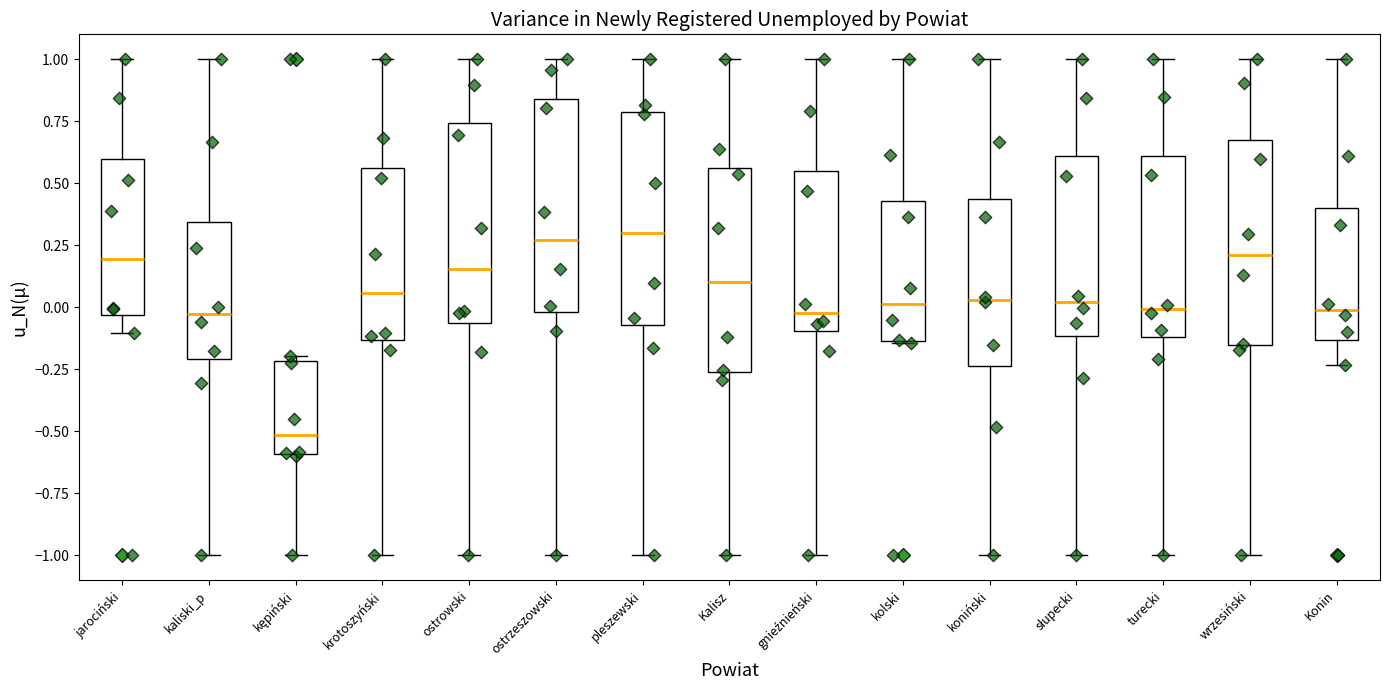

Reading left to right, read every box against the y-axis: the position of its median line, the range the box covers, and the ends of its whiskers. The values are not printed on the chart, so give them approximately, as read against the axis.

jarociński: median 0.20, box -0.05 to 0.60, whiskers -0.10 to 1.00
kaliski_p: median -0.05, box -0.20 to 0.35, whiskers -1.00 to 1.00
kępiński: median -0.50, box -0.60 to -0.20, whiskers -1.00 to -0.20 (just above the box's upper edge)
krotoszyński: median 0.05, box -0.15 to 0.55, whiskers -1.00 to 1.00
ostrowski: median 0.15, box -0.05 to 0.75, whiskers -1.00 to 1.00
ostrzeszowski: median 0.25, box 0.00 to 0.85, whiskers -1.00 to 1.00
pleszewski: median 0.30, box -0.05 to 0.80, whiskers -1.00 to 1.00
Kalisz: median 0.10, box -0.25 to 0.55, whiskers -1.00 to 1.00
gnieźnieński: median 0.00, box -0.10 to 0.55, whiskers -1.00 to 1.00
kolski: median 0.00, box -0.15 to 0.45, whiskers -0.15 to 1.00
koniński: median 0.05, box -0.25 to 0.45, whiskers -1.00 to 1.00
słupecki: median 0.00, box -0.10 to 0.60, whiskers -1.00 to 1.00
turecki: median 0.00, box -0.10 to 0.60, whiskers -1.00 to 1.00
wrzesiński: median 0.20, box -0.15 to 0.65, whiskers -1.00 to 1.00
Konin: median 0.00, box -0.15 to 0.40, whiskers -0.25 to 1.00